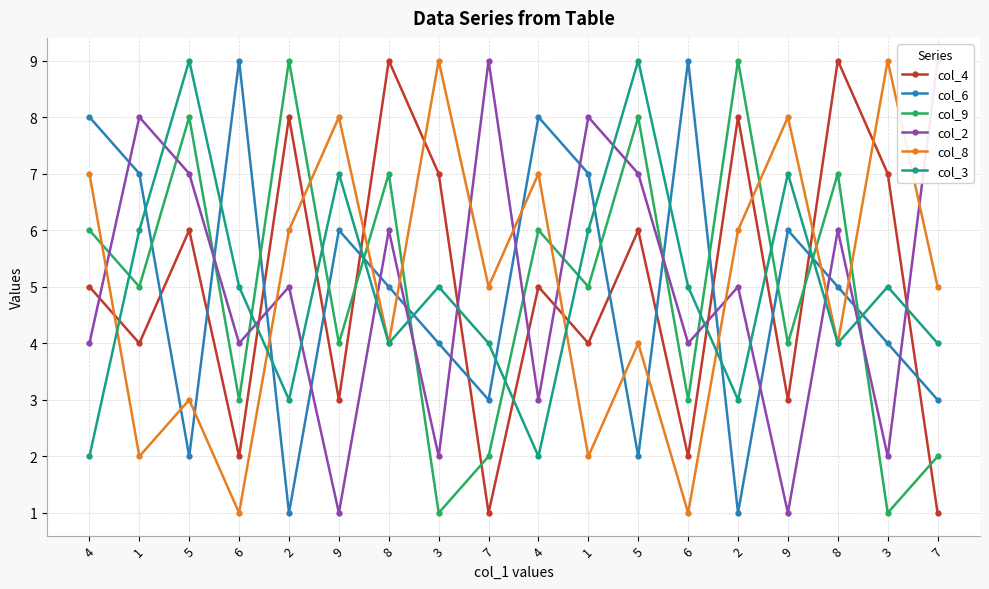

Count the col_2 values in the range 3 to 7.

10